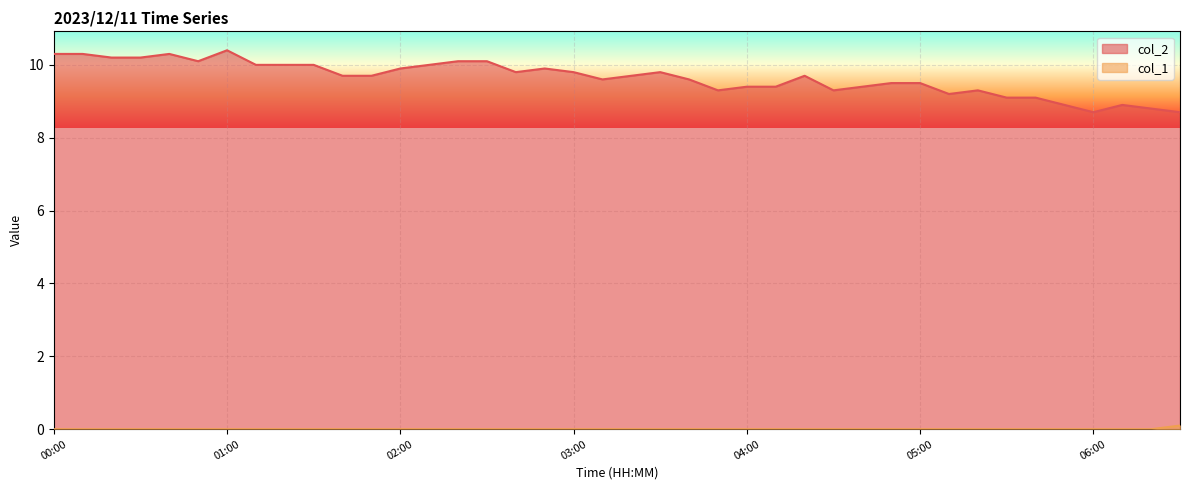

How many series are shown in this chart?

2